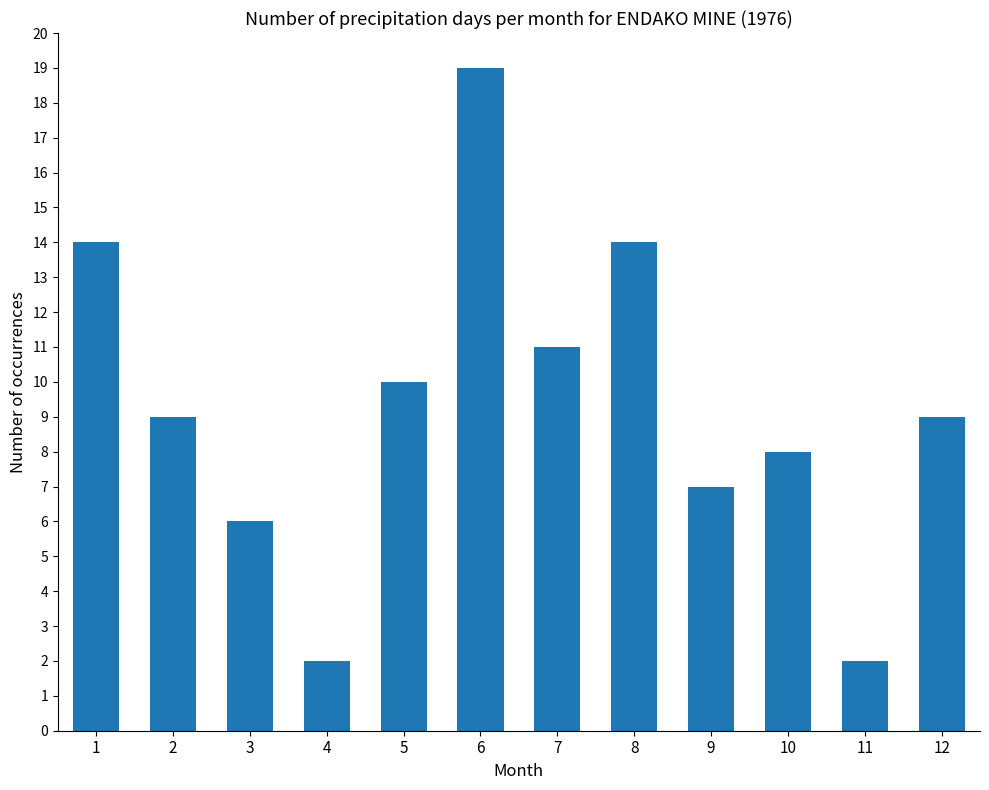

Reading left to right, what are all the values shown in this chart?

1=14	2=9	3=6	4=2	5=10	6=19	7=11	8=14	9=7	10=8	11=2	12=9